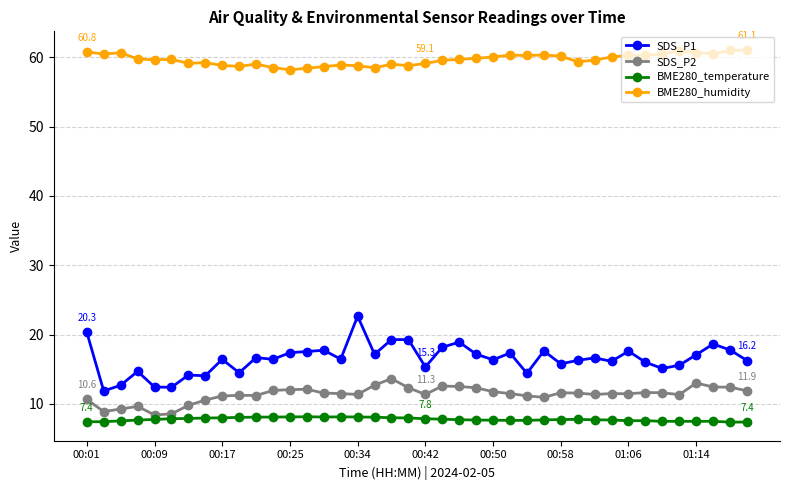

Which series has the largest range (max minus min)?

SDS_P1